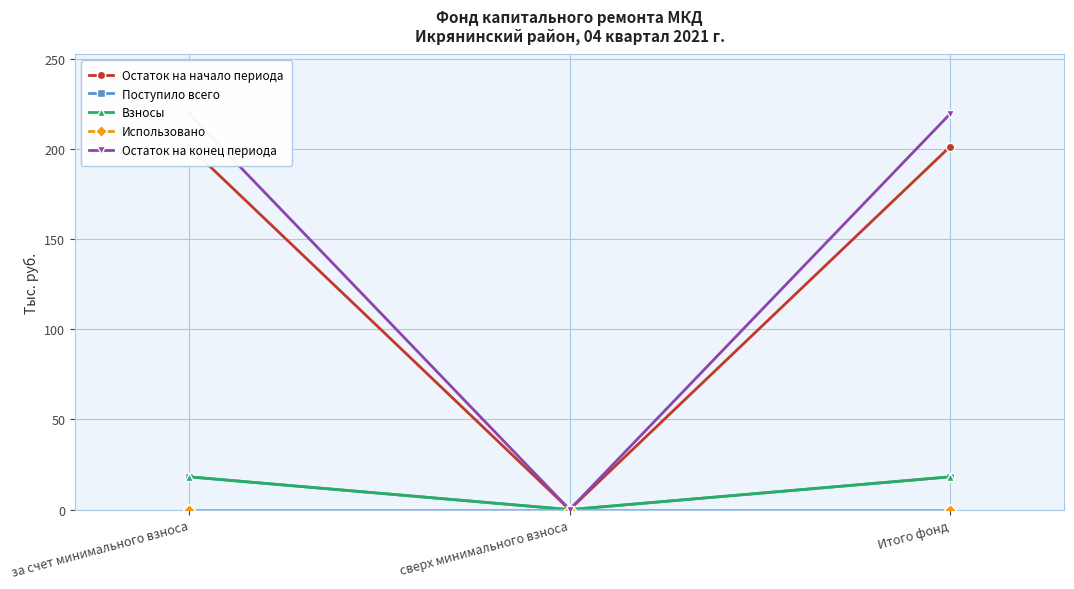

What is the sum of the Взносы values at Итого фонд and сверх минимального взноса?

18.2